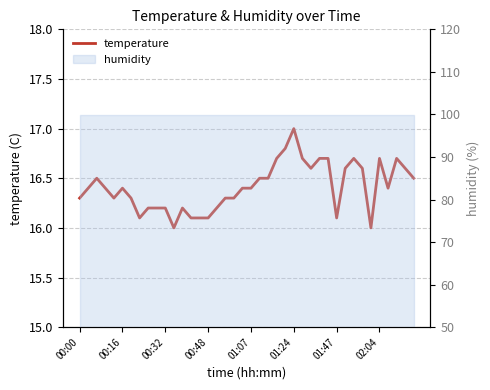

What is the average value?

16.4